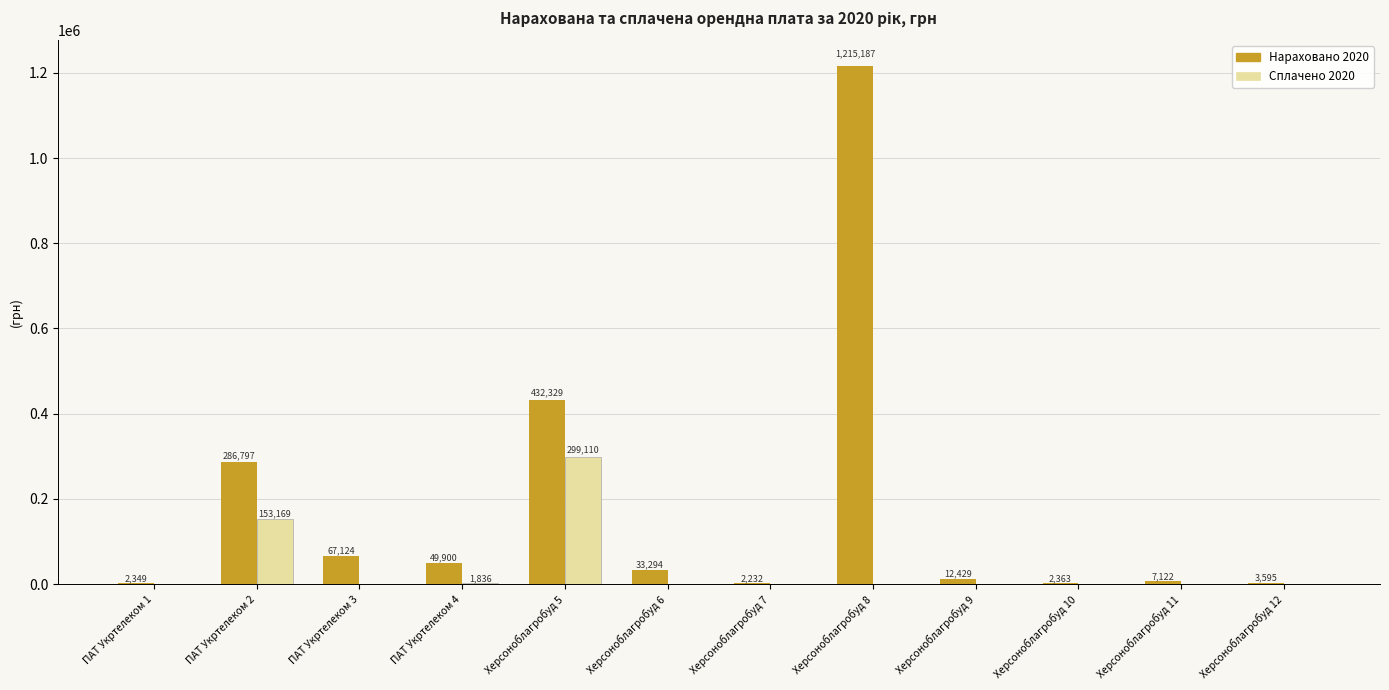

The Сплачено 2020 series shows -163452.6 at ПАТ Укртелеком 3. True or false?

False